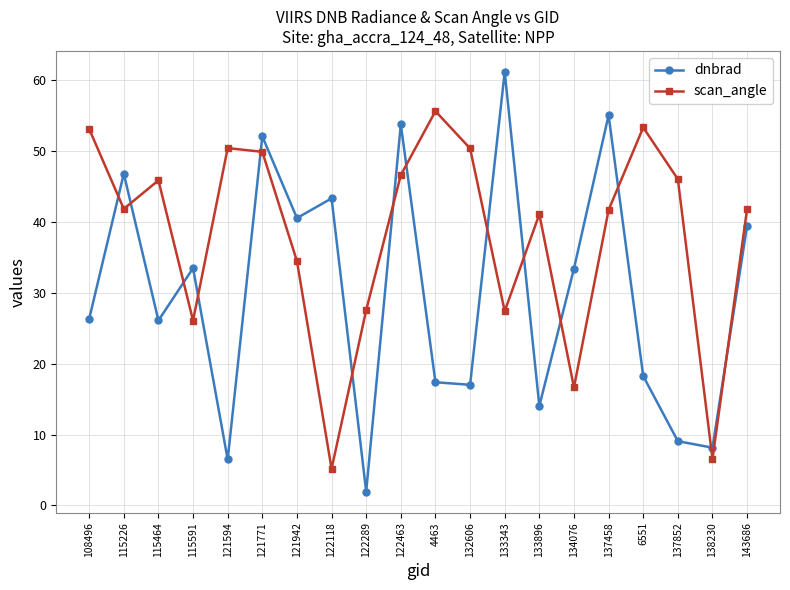

What is the difference between the highest and lowest values at 122463?

7.2